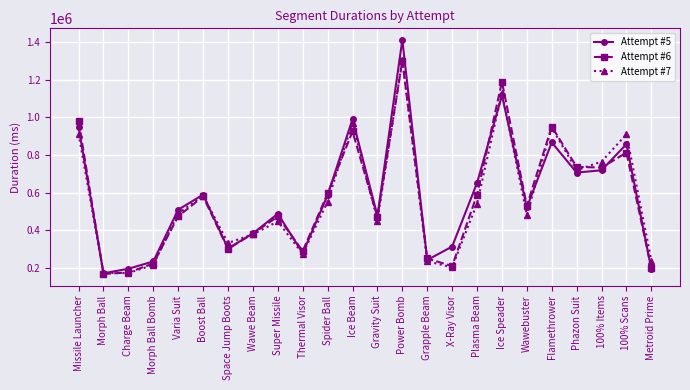

The value of Attempt #5 at Gravity Suit is 477360. True or false?

True